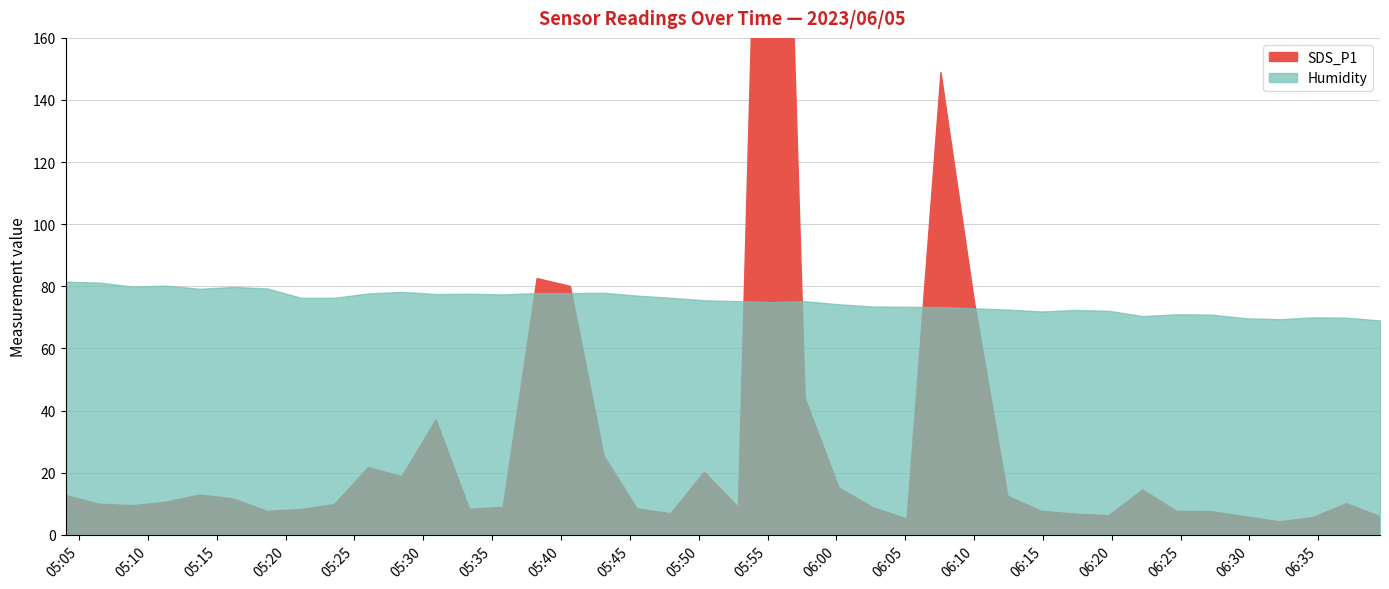

Where is the first local minimum for SDS_P1?

2023/06/05 05:08:53